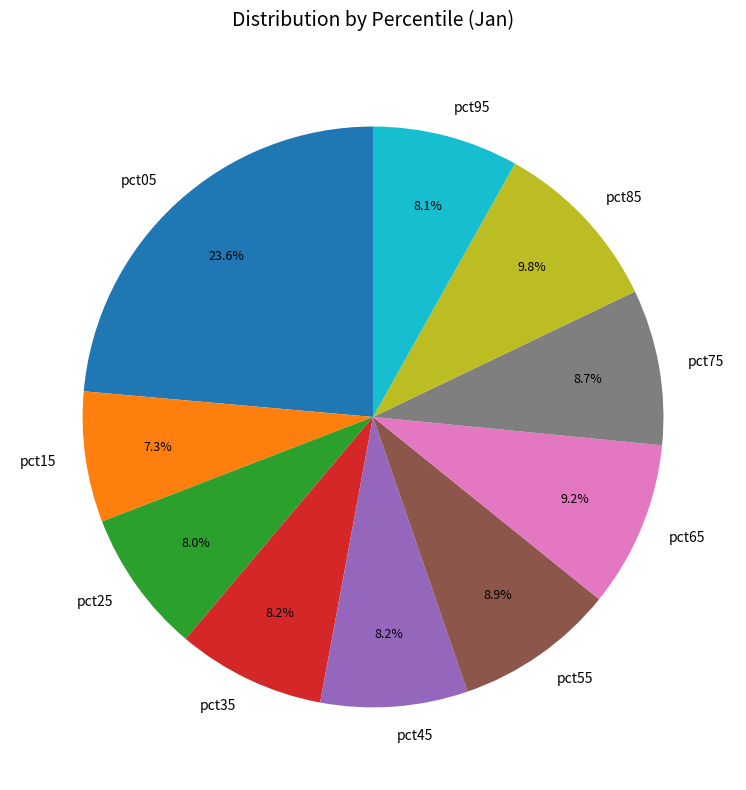

Is there any slice that represents more than half of the pie?

No